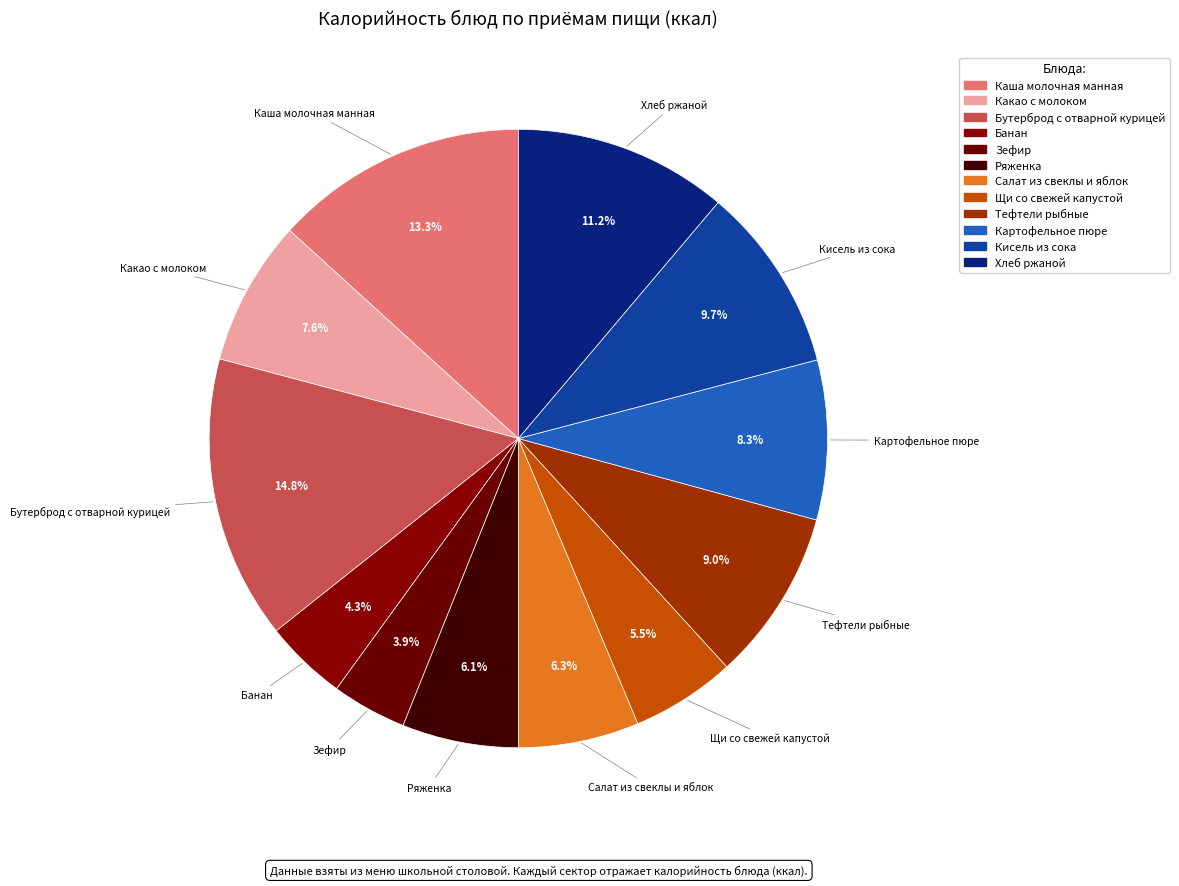

To the nearest percent, what is the combined percentage of Зефир and Хлеб ржаной?

15%